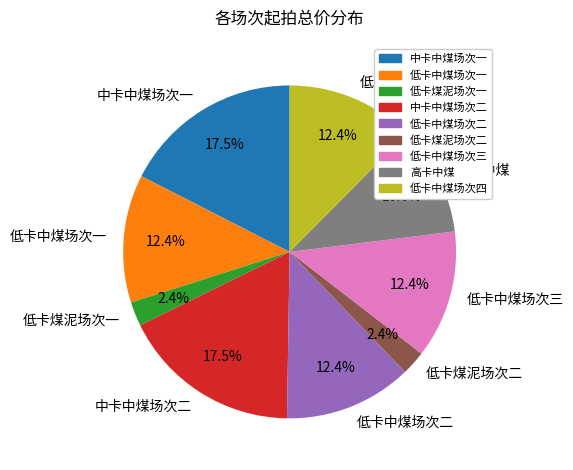

Is there a majority slice in this chart?

No